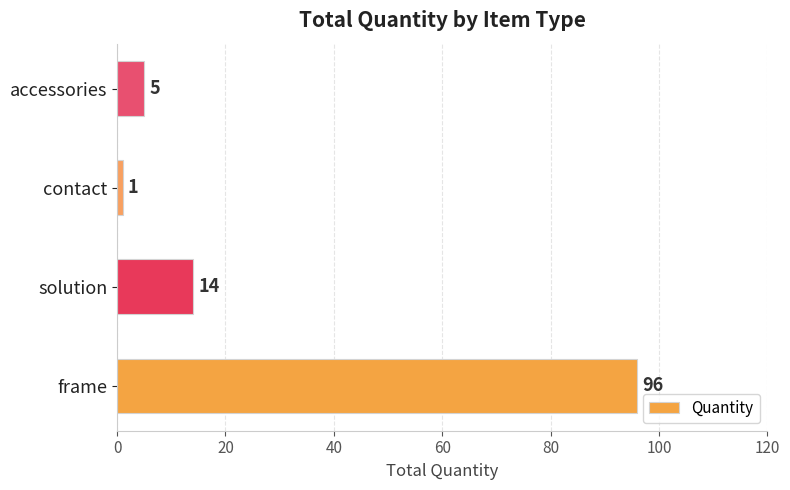

Reading bottom to top, list all the values displayed in this chart.

96	14	1	5